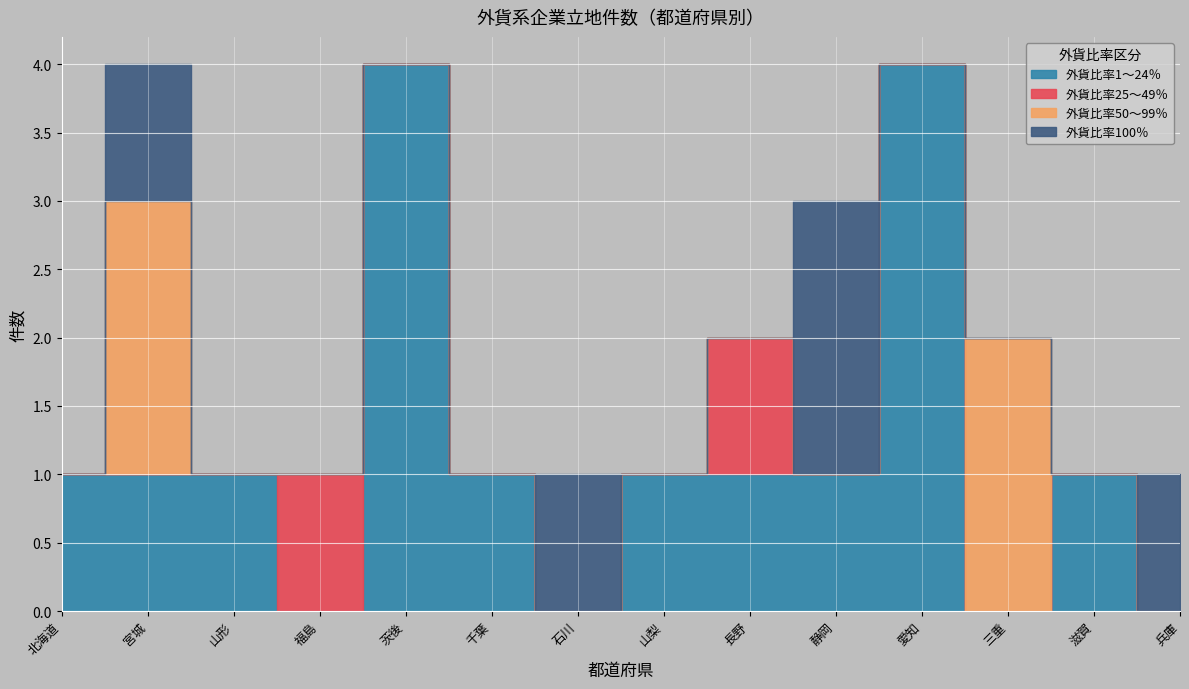

True or false: 外貨比率100％ has more than 2 interior local peaks.

True